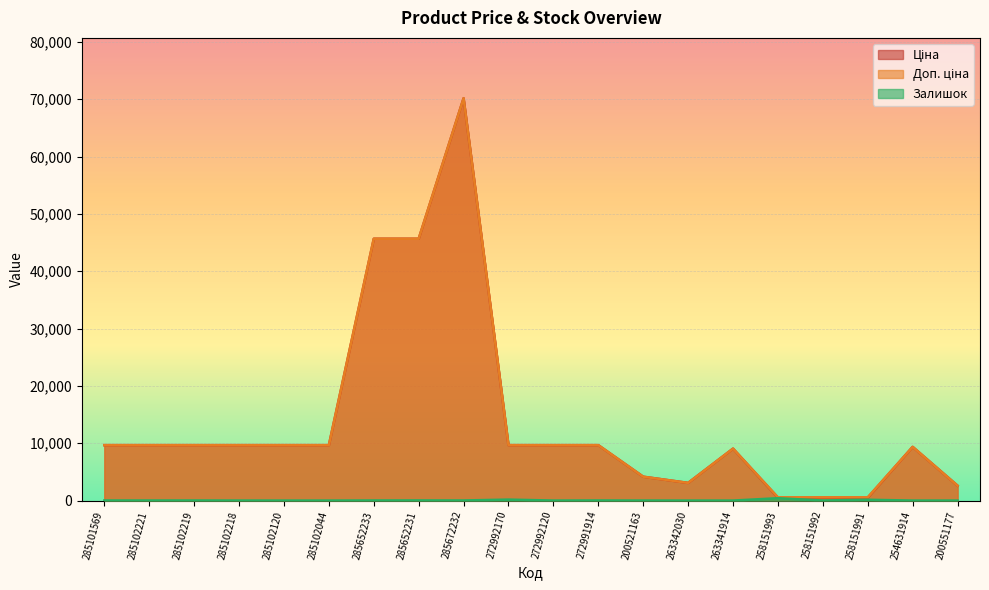

At which category does Залишок reach its first local valley?

285102221